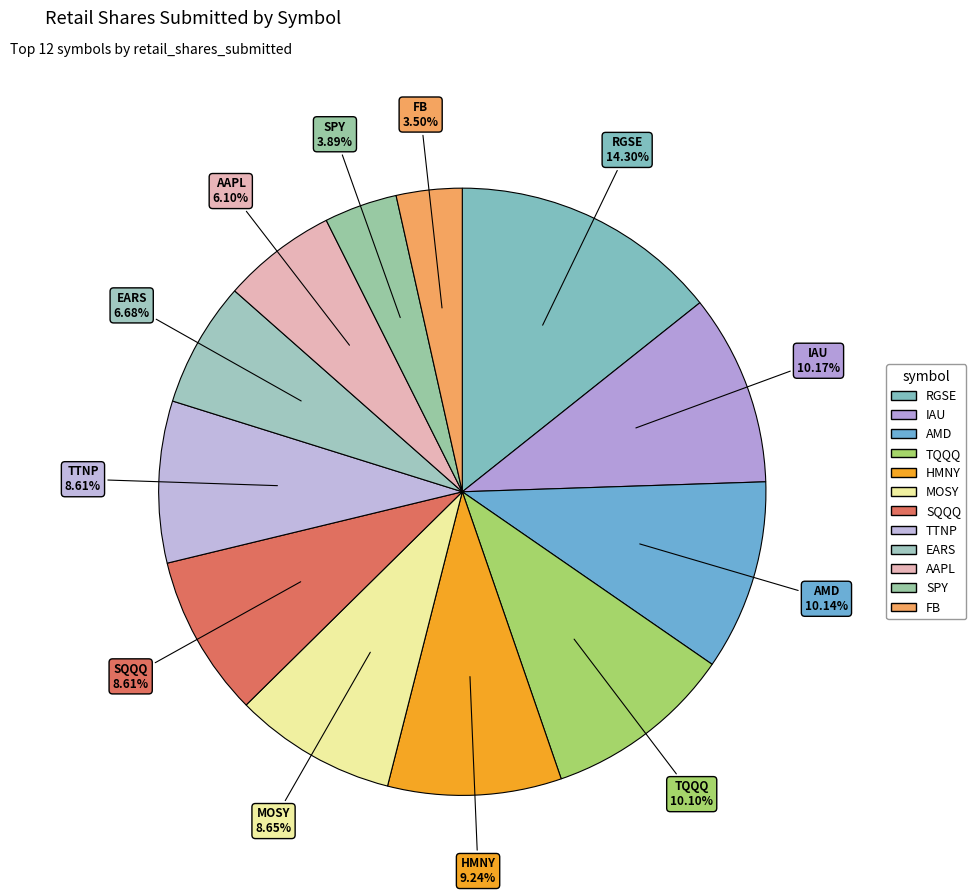

How many slices are in this pie chart?

12